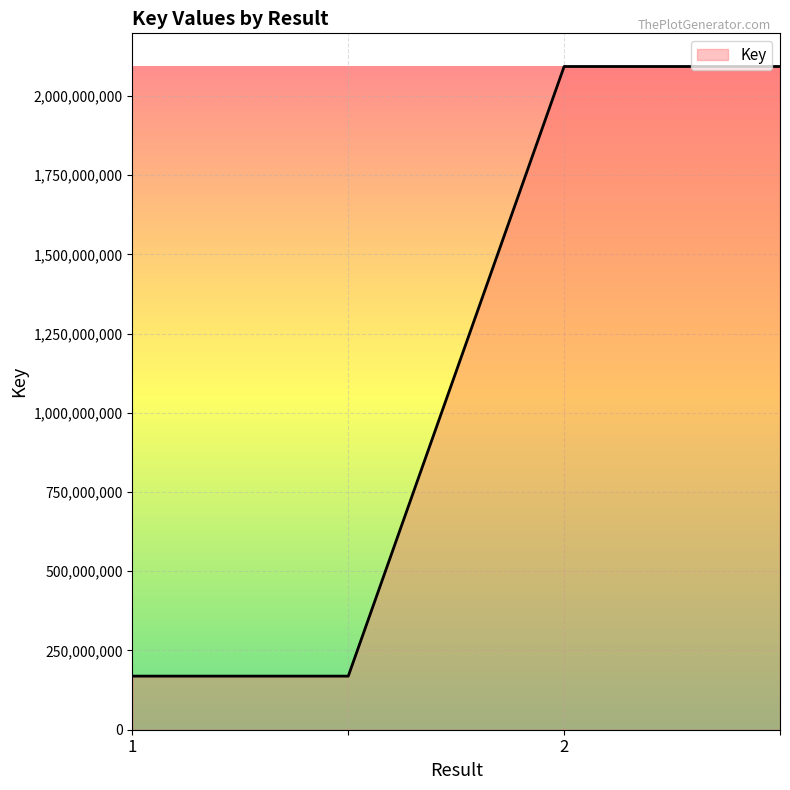

True or false: the data has more than 2 interior local peaks.

False